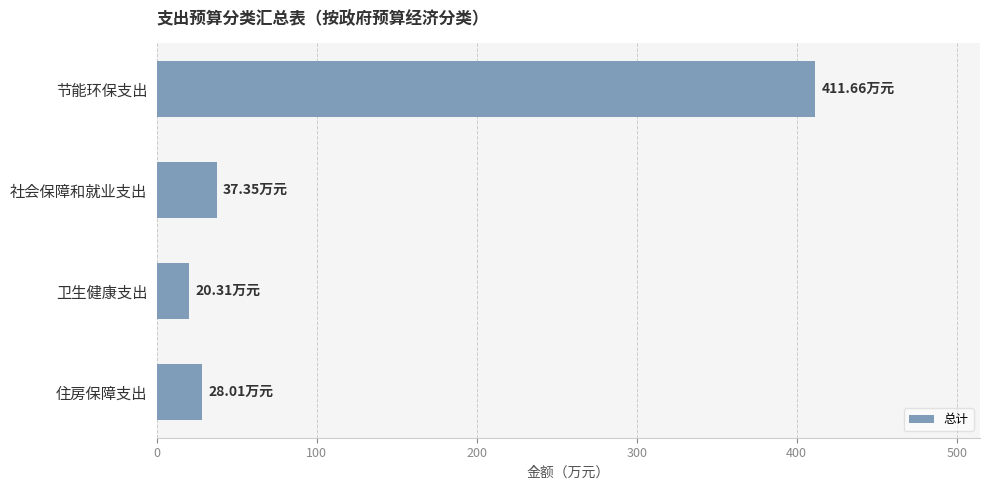

What is the difference between the second highest and second lowest values?

9.3